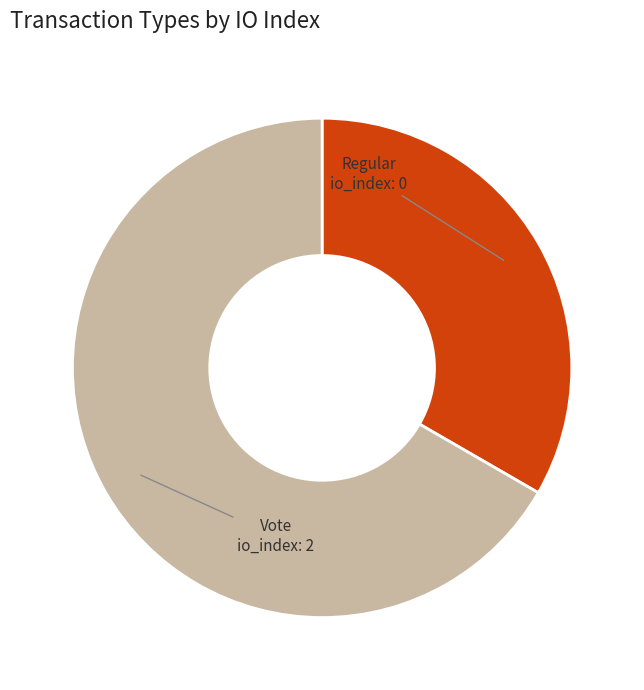

Which has a higher value, Vote or Regular?

Vote